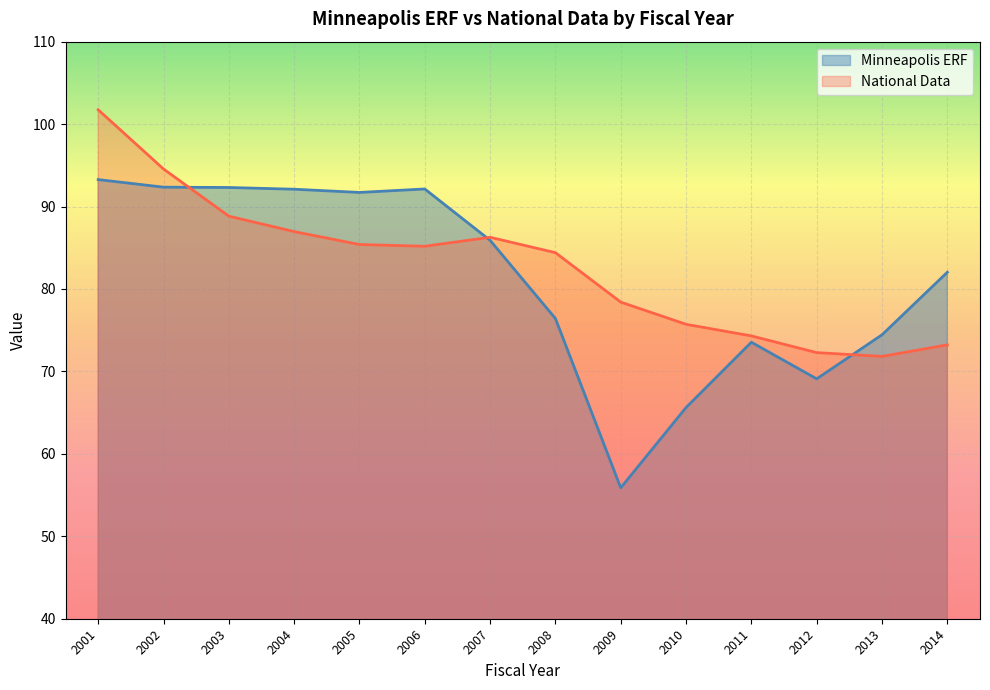

List the series in order of their overall mean, lowest first.

Minneapolis ERF, National Data